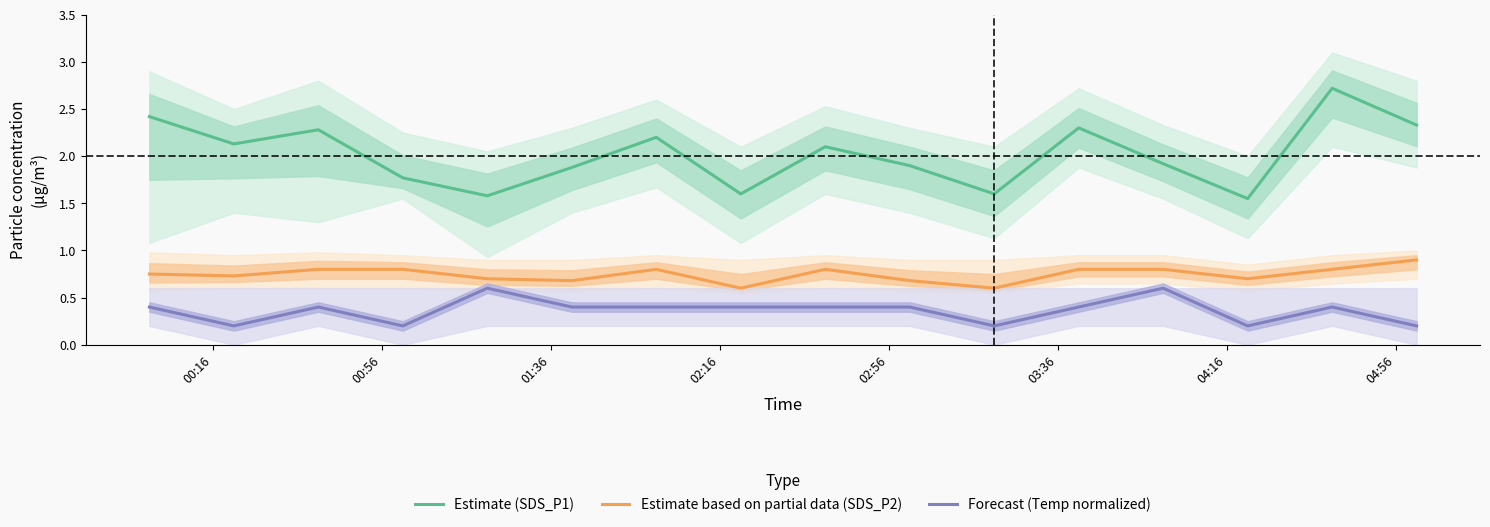

True or false: Estimate based on partial data (SDS_P2) and Estimate (SDS_P1) intersect in this chart.

False